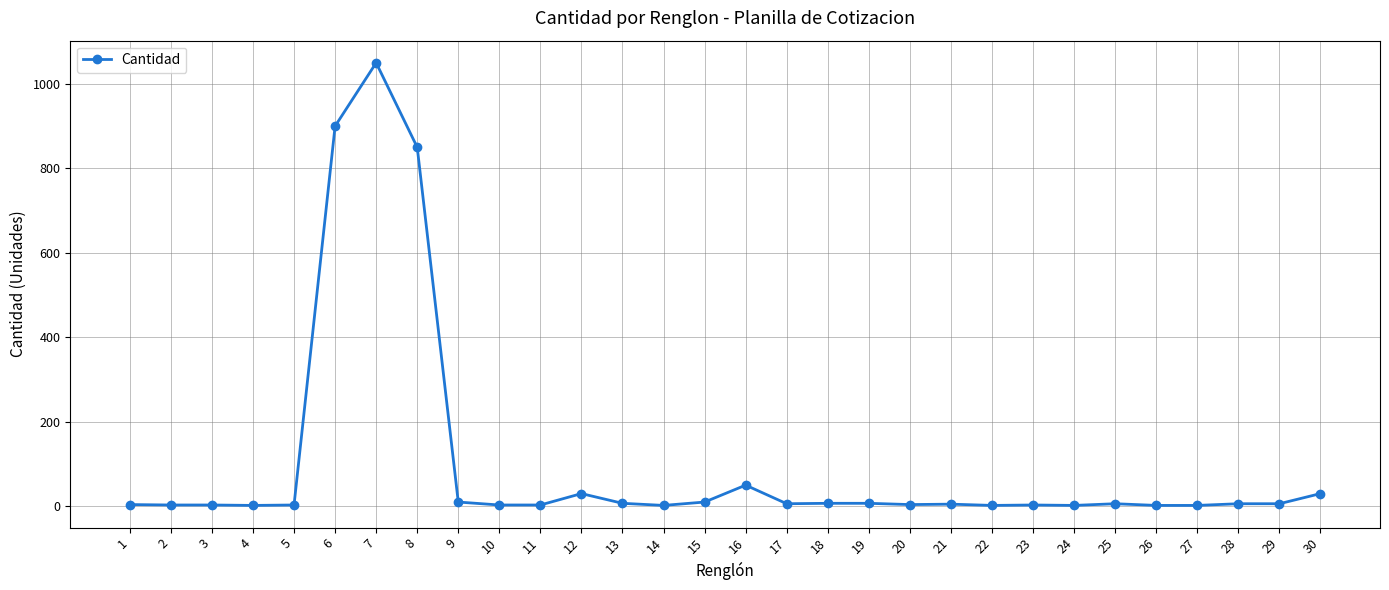

At which label is the value closest to 526?

8